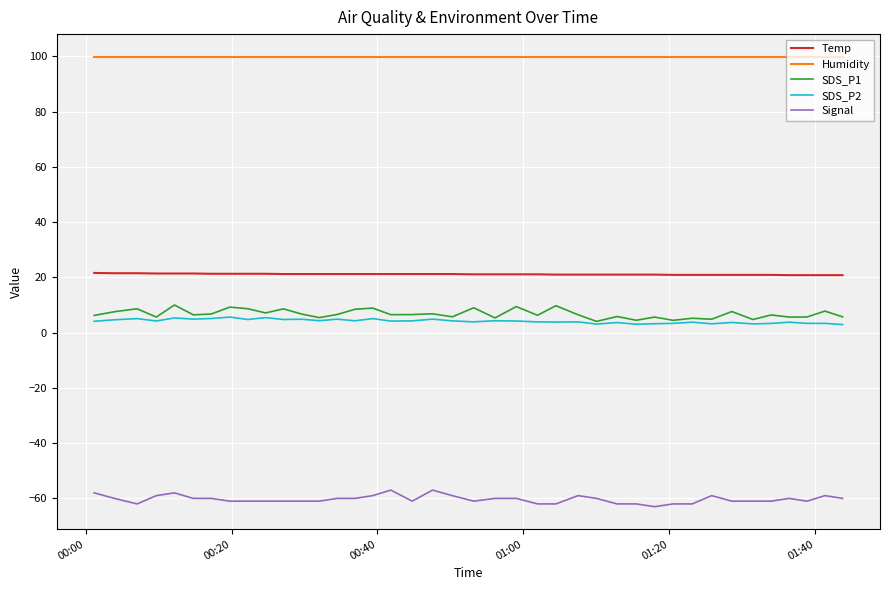

True or false: Humidity and Temp intersect in this chart.

False